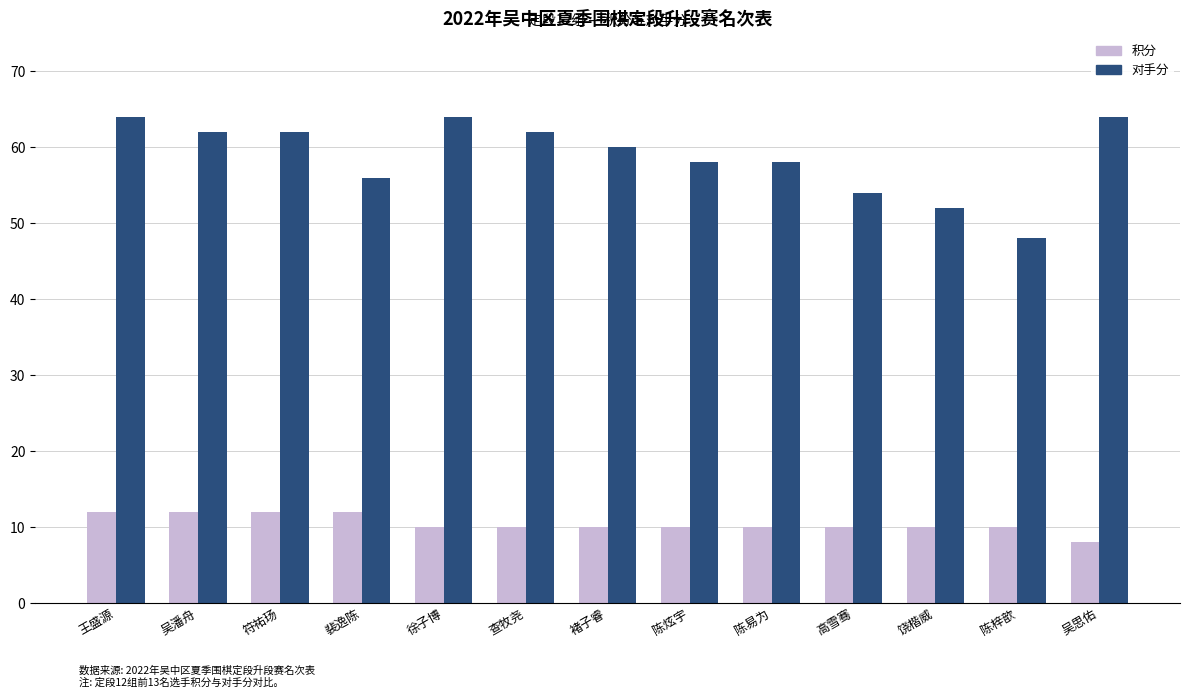

Rank the series by their maximum value, from highest to lowest.

对手分, 积分